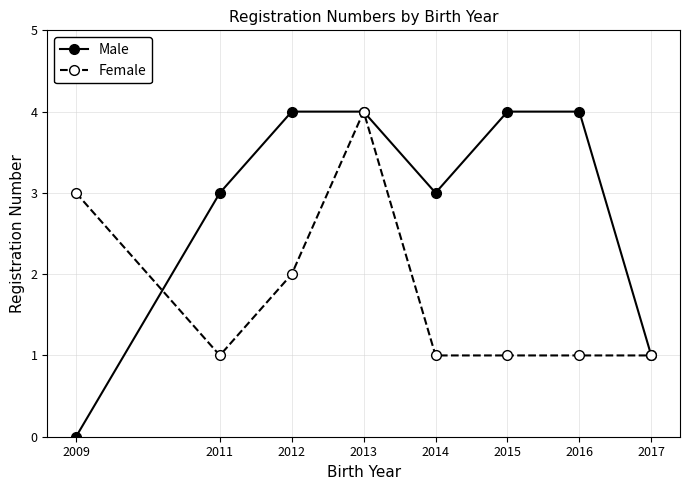

How many categories are shown in the chart?

8